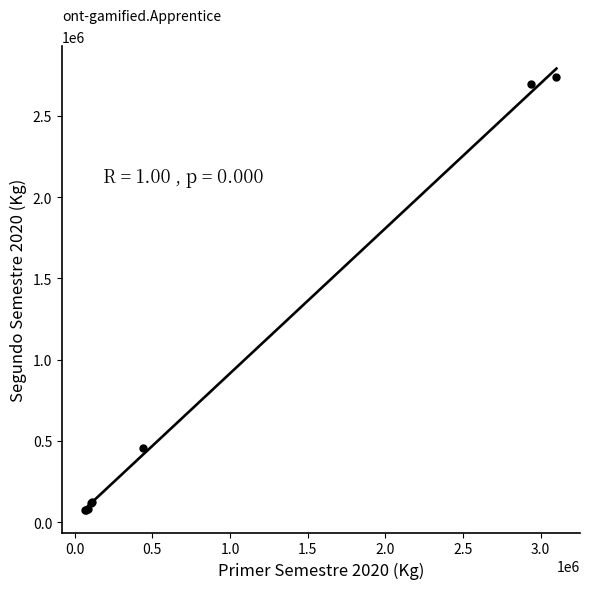

What Y value in the scatter plot is closest to 1405278?

458292